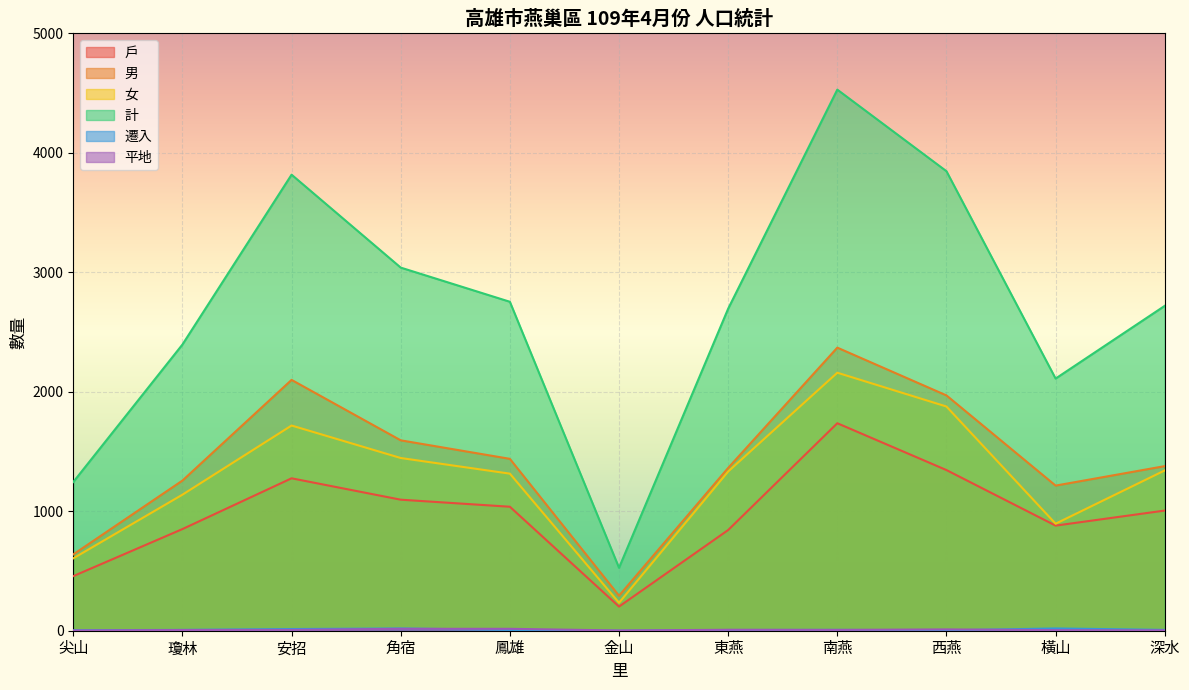

What position from the right is 南燕?

4